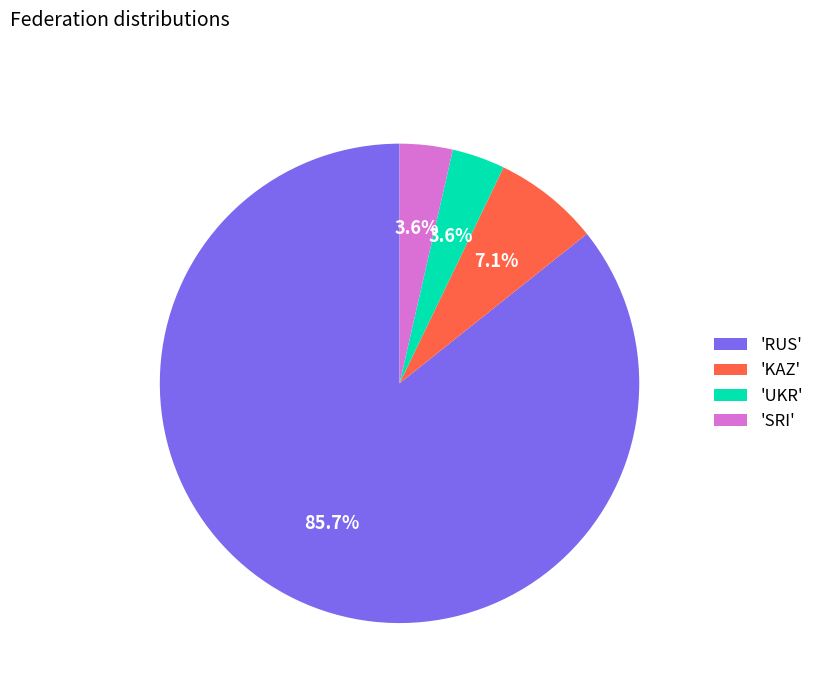

Which category has the biggest portion of the pie?

'RUS'